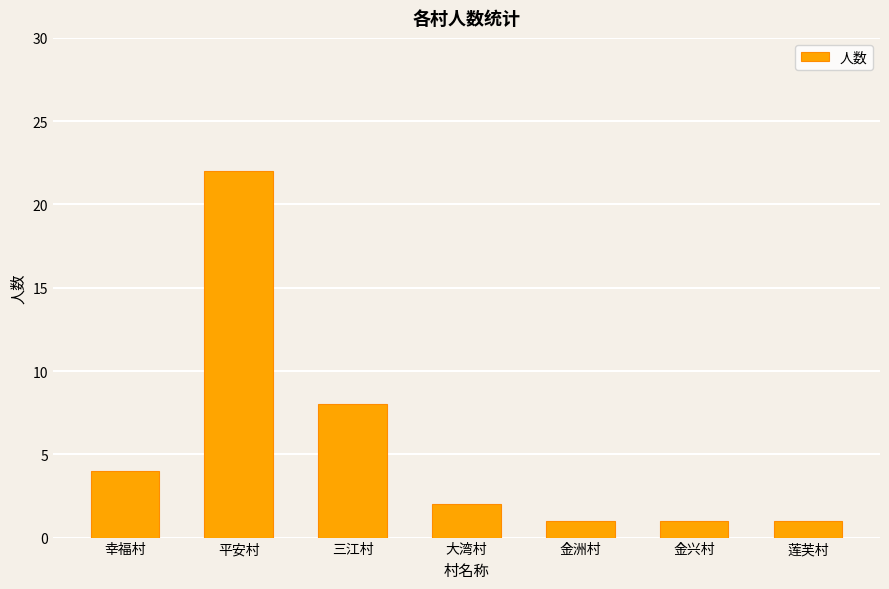

What position from the right is 平安村?

6